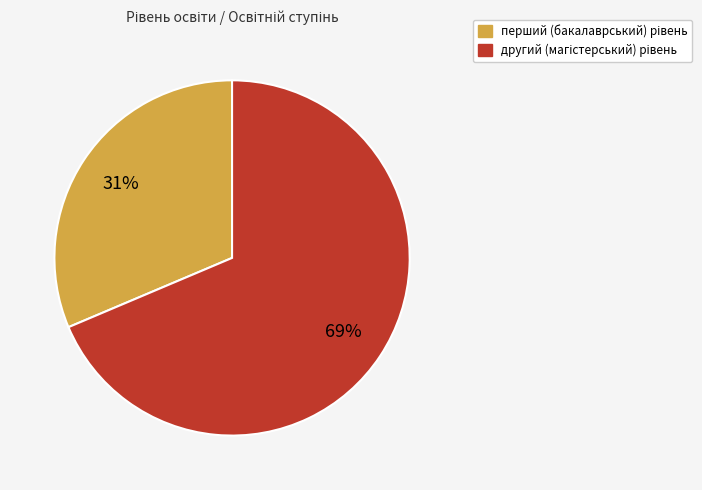

Is there any slice that represents more than half of the pie?

Yes